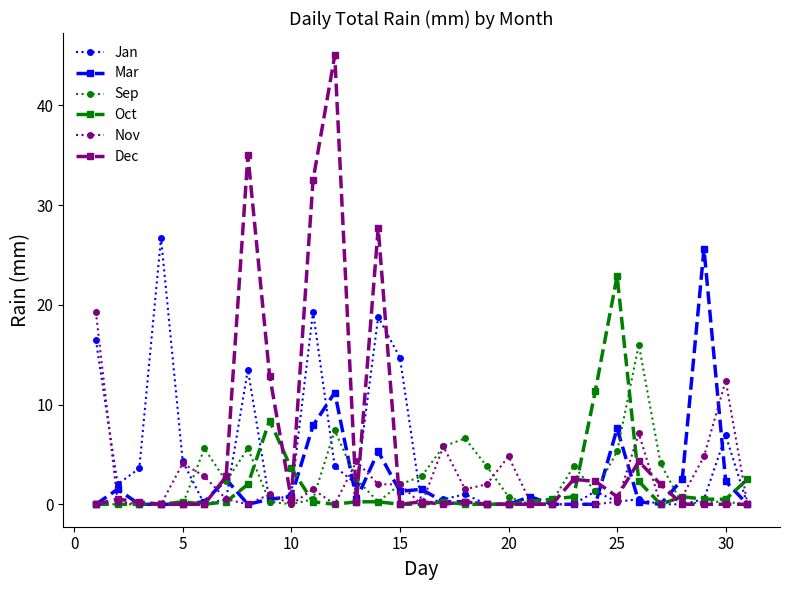

What is the value of the Sep point at the 13th from the left?

2.5